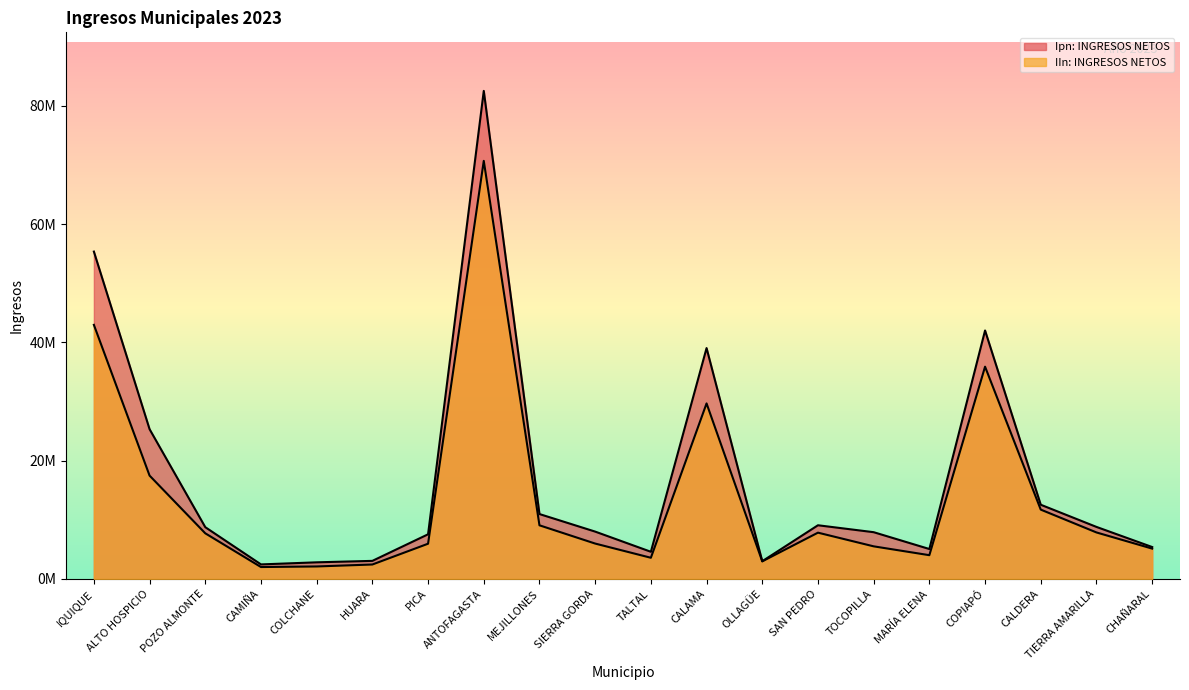

At which category does IIn: INGRESOS NETOS reach its first local valley?

CAMIÑA